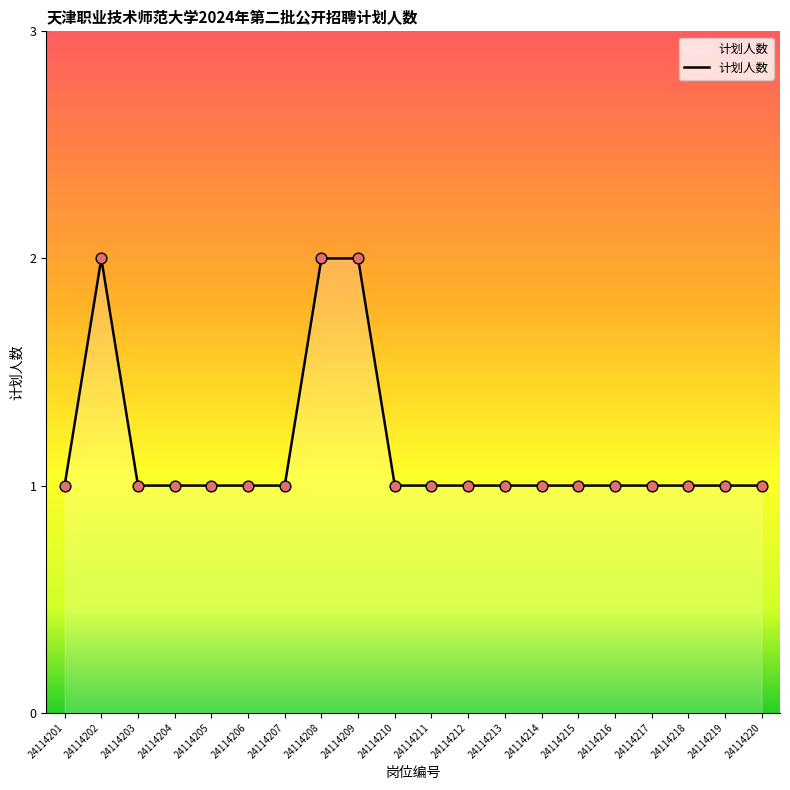

Approximately how many times larger is the value at 24114205 compared to 24114202?

0.5